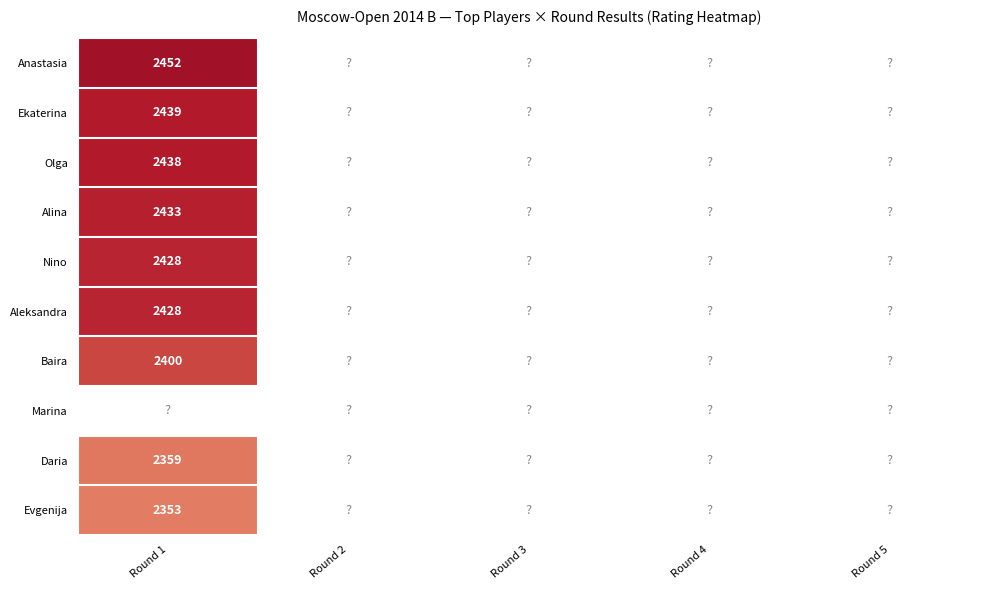

The value of Nino at Round 2 is 0. True or false?

True